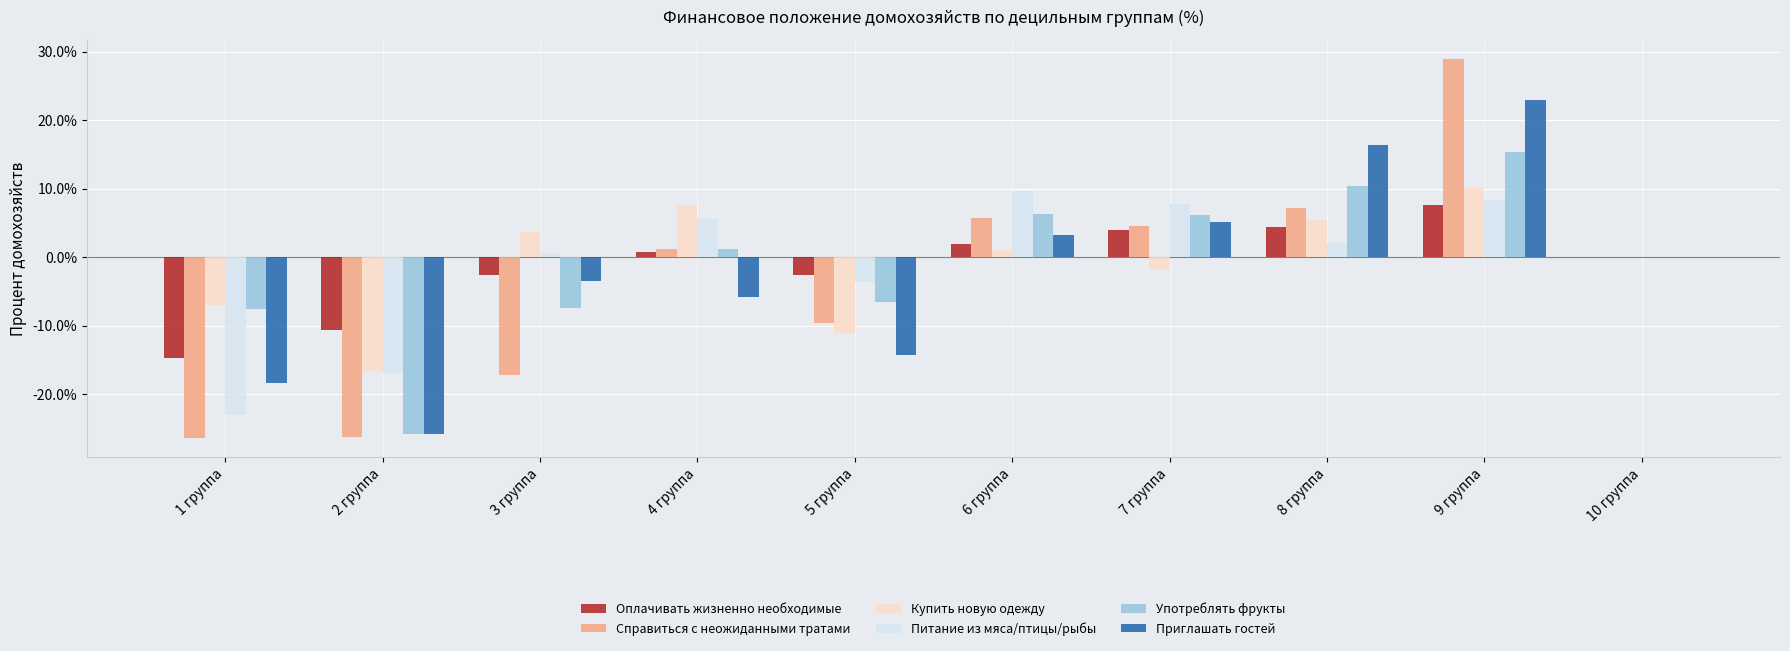

Which series changed the most between 4 группа and 6 группа?

Приглашать гостей